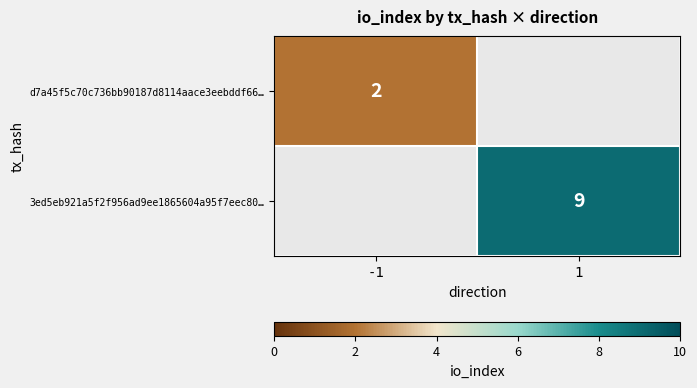

The 3ed5eb921a5f2f956ad9ee1865604a95f7eec80… series shows 14 at 1. True or false?

False